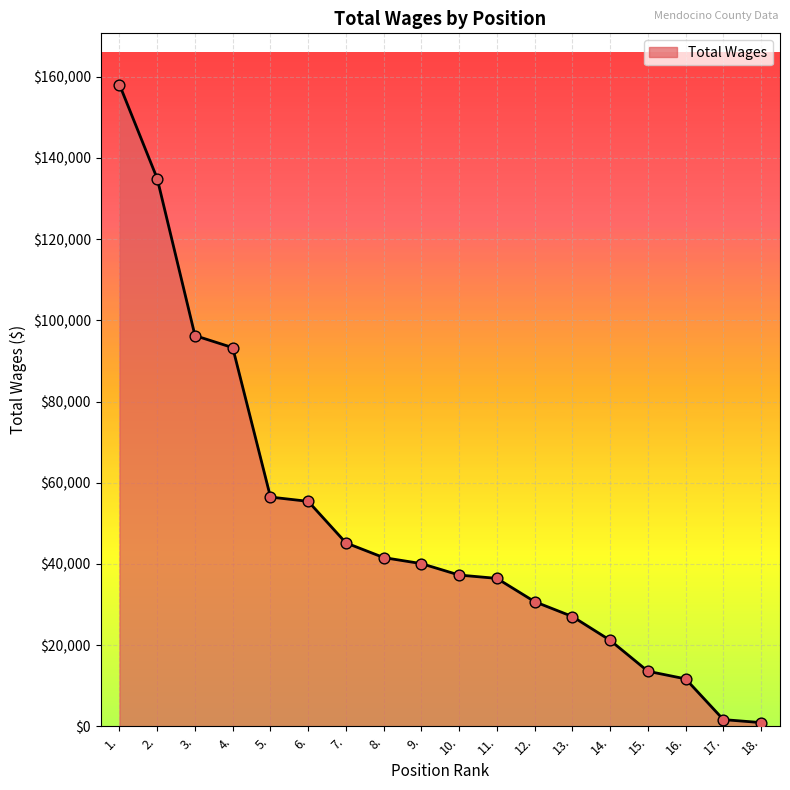

What is the change in value from 10. to 16.?

-25585